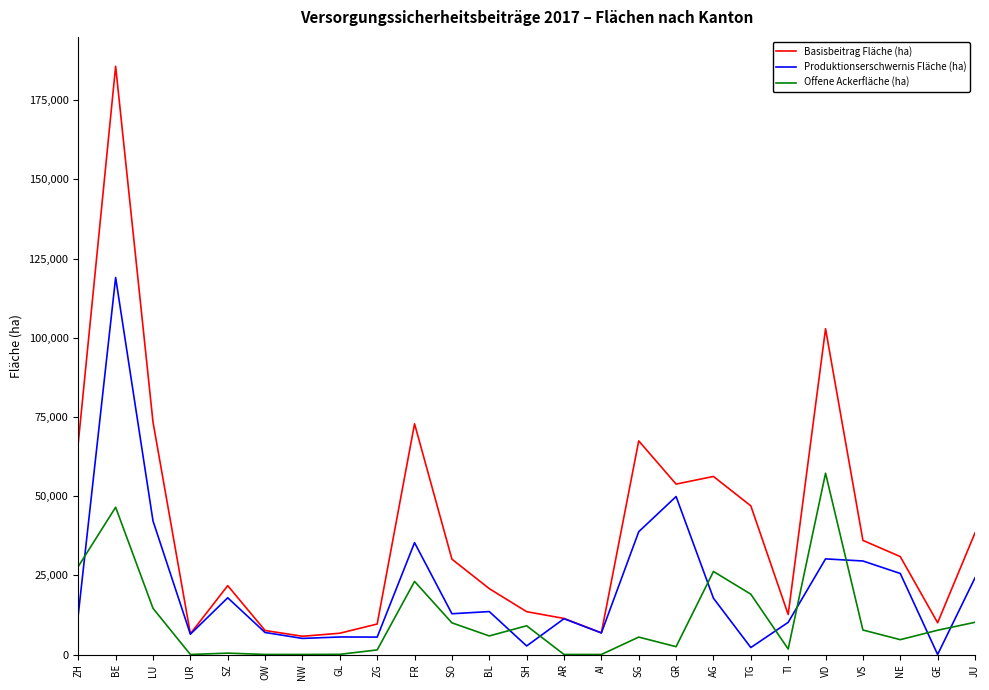

Where is Produktionserschwernis Fläche (ha) nearest to the value 59506?

GR